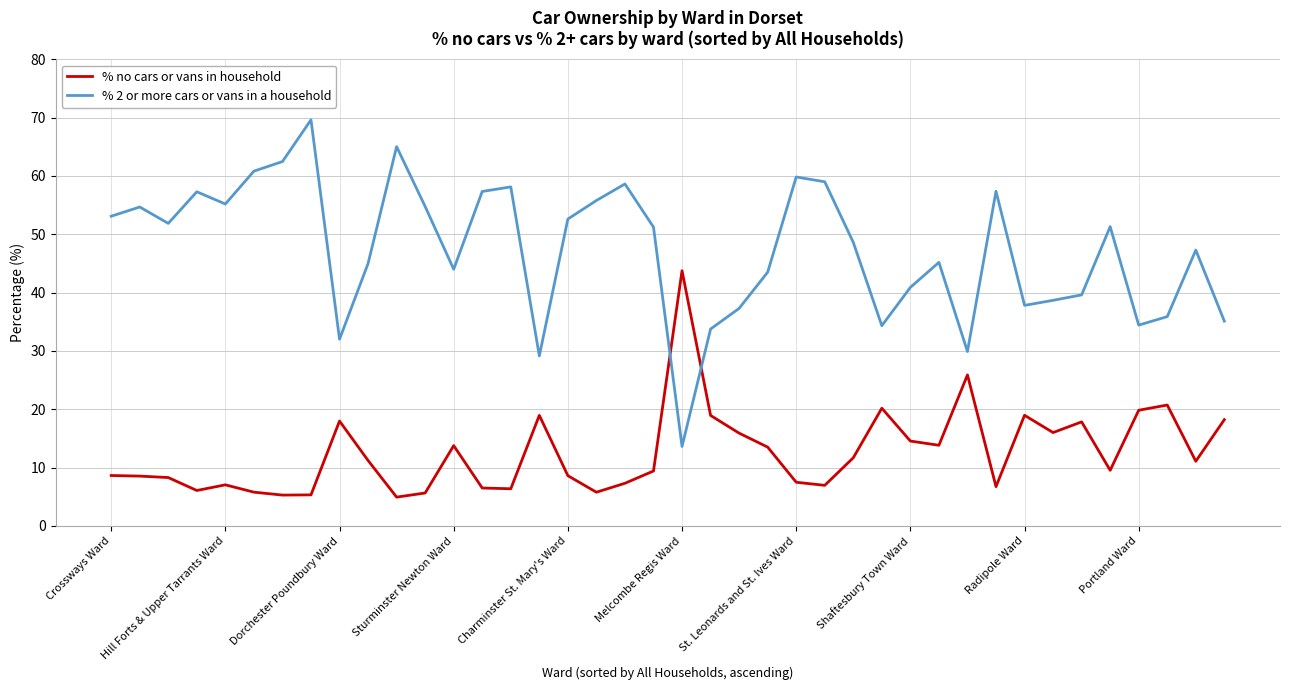

What is the difference between the maximum and minimum values in the % no cars or vans in household series?

38.8